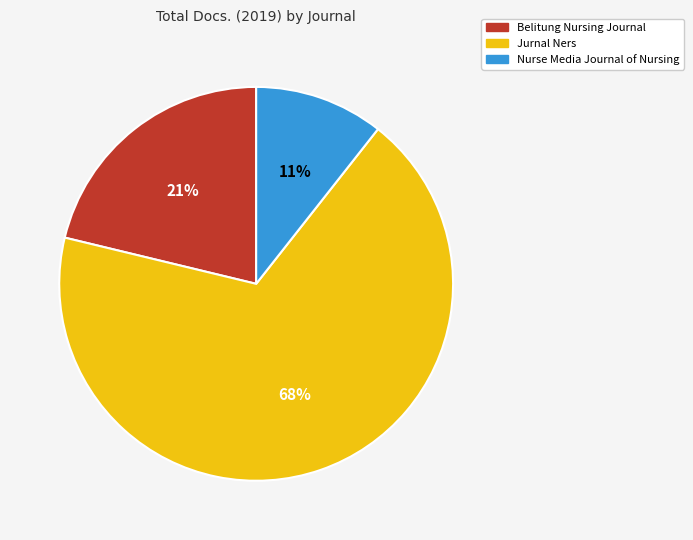

Which has a higher value, Belitung Nursing Journal or Nurse Media Journal of Nursing?

Belitung Nursing Journal